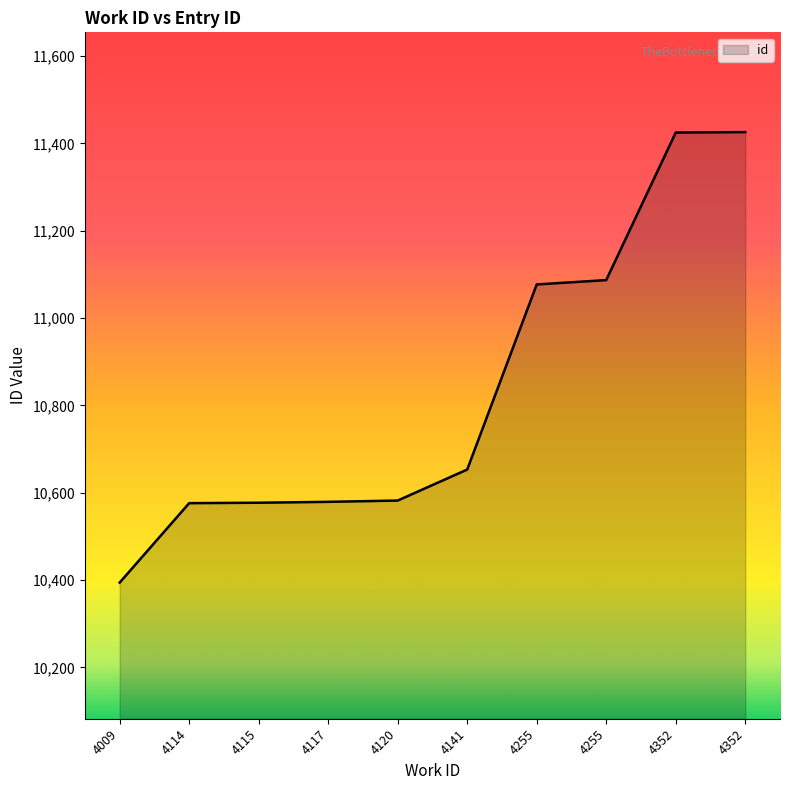

What is the value of the 3rd point from the left?

10577